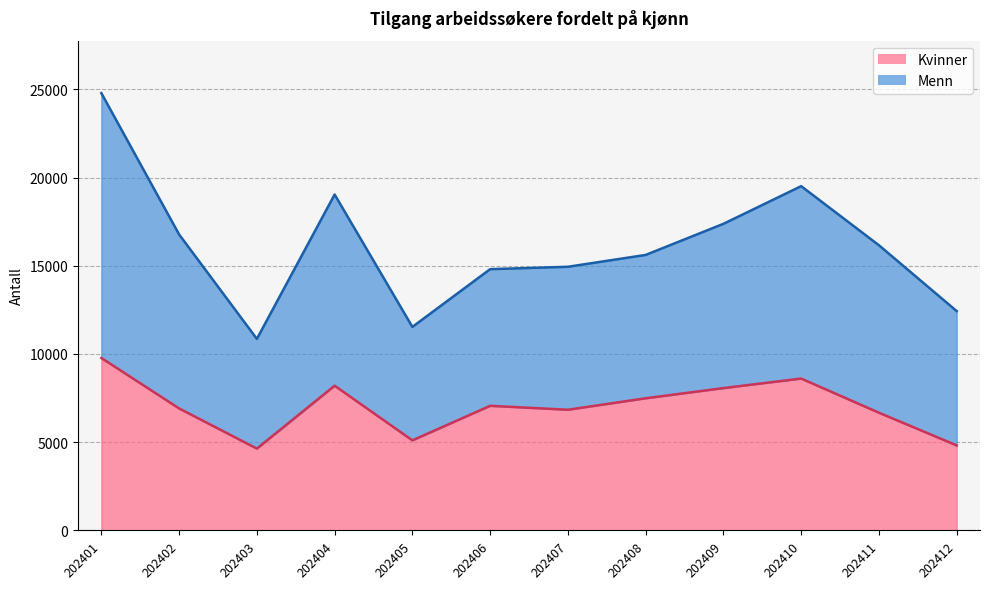

Reading left to right, what are all the values shown in this chart?

9770	6912	4636	8200	5103	7061	6838	7488	8065	8606	6670	4817